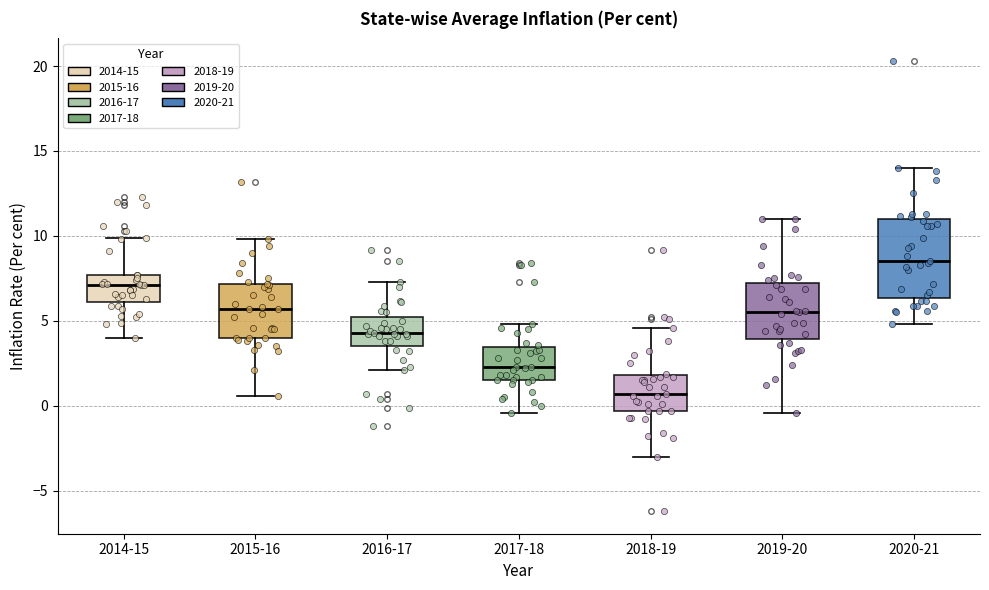

Reading left to right, transcribe this box plot: for each box, give where its median line is, the range the box spans, and where its two whiskers end, as read against the y-axis. The values are not printed on the chart, so give them approximately, as read against the axis.

2014-15: median 7.0, box 6.0 to 7.5, whiskers 4.0 to 10.0
2015-16: median 5.5, box 4.0 to 7.0, whiskers 0.5 to 10.0
2016-17: median 4.5, box 3.5 to 5.5, whiskers 2.0 to 7.5
2017-18: median 2.5, box 1.5 to 3.5, whiskers -0.5 to 5.0
2018-19: median 0.5, box -0.5 to 2.0, whiskers -3.0 to 4.5
2019-20: median 5.5, box 4.0 to 7.5, whiskers -0.5 to 11.0
2020-21: median 8.5, box 6.5 to 11.0, whiskers 5.0 to 14.0